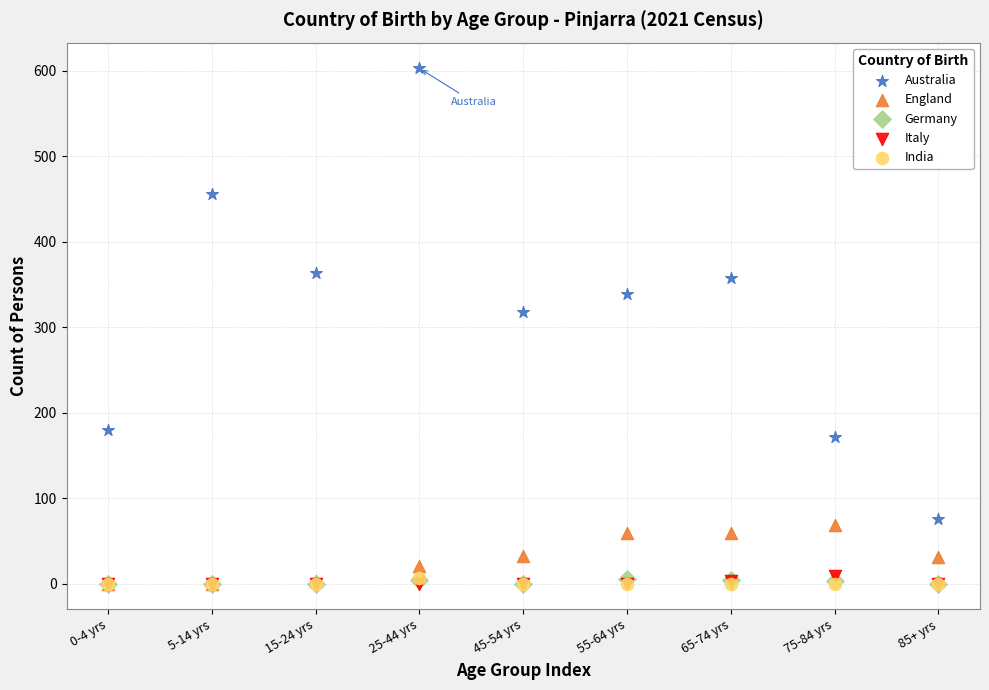

What are all the series names shown in the legend?

Australia, England, Germany, Italy, India